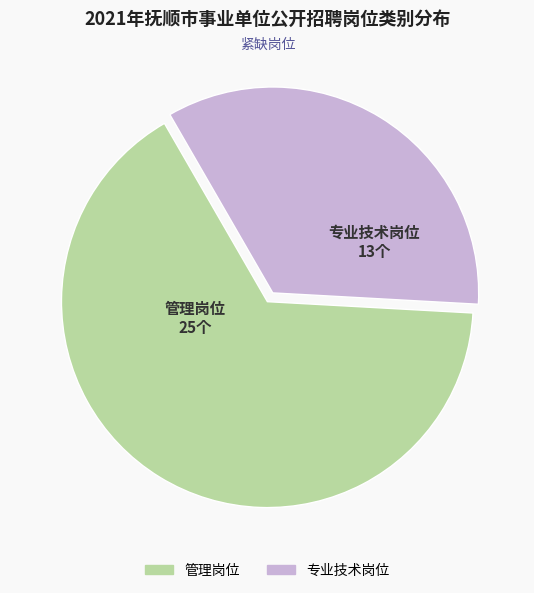

Rank the categories by value from highest to lowest.

管理岗位, 专业技术岗位